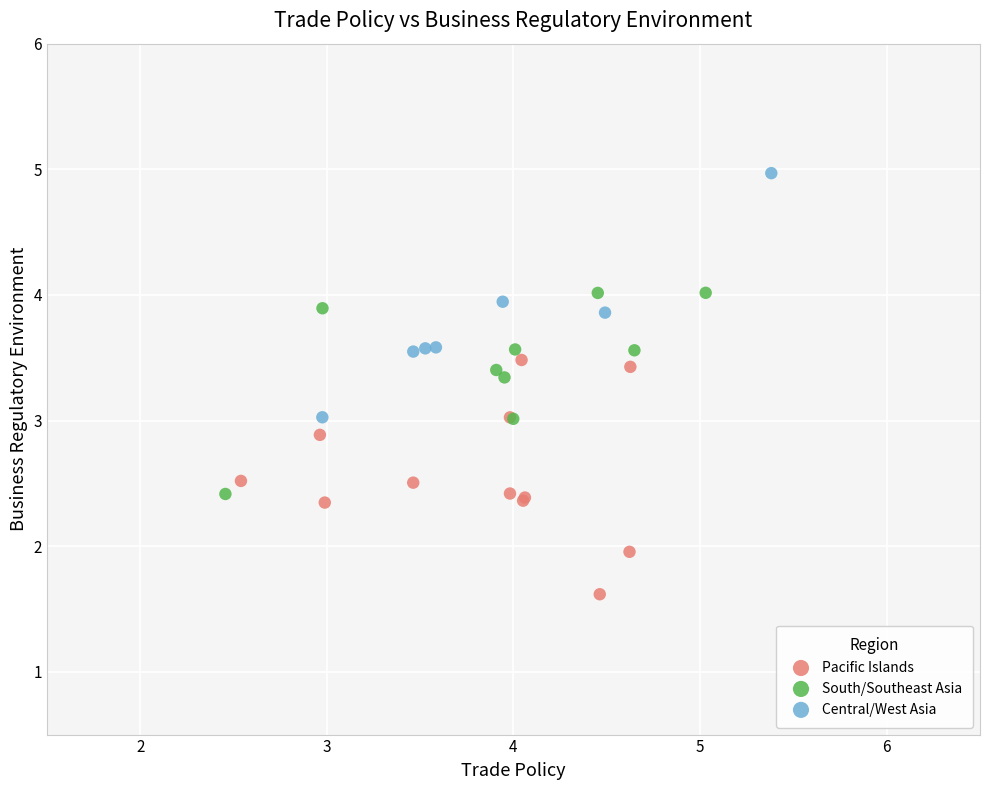

Which series reaches the minimum Y coordinate?

Pacific Islands